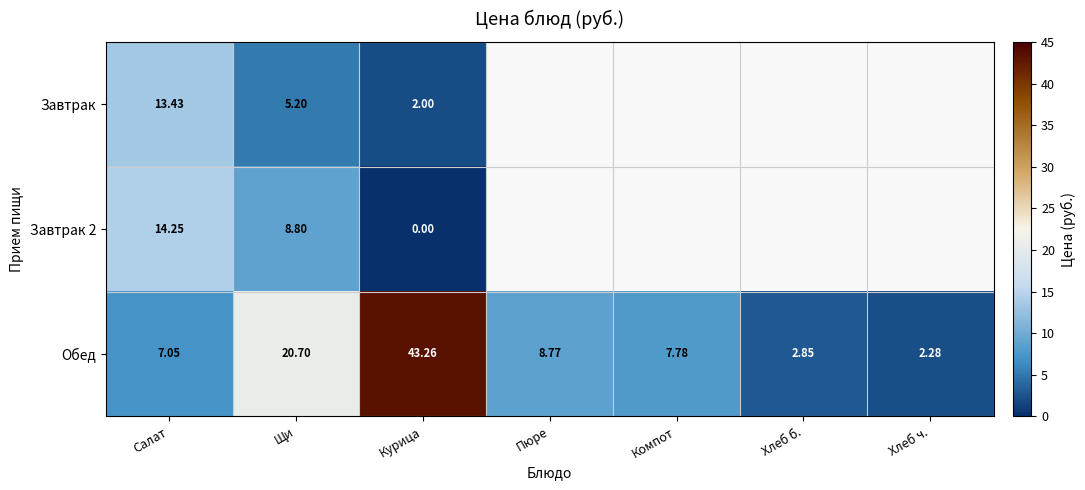

Is the value of Обед at Компот greater than the value of Завтрак at Салат?

No